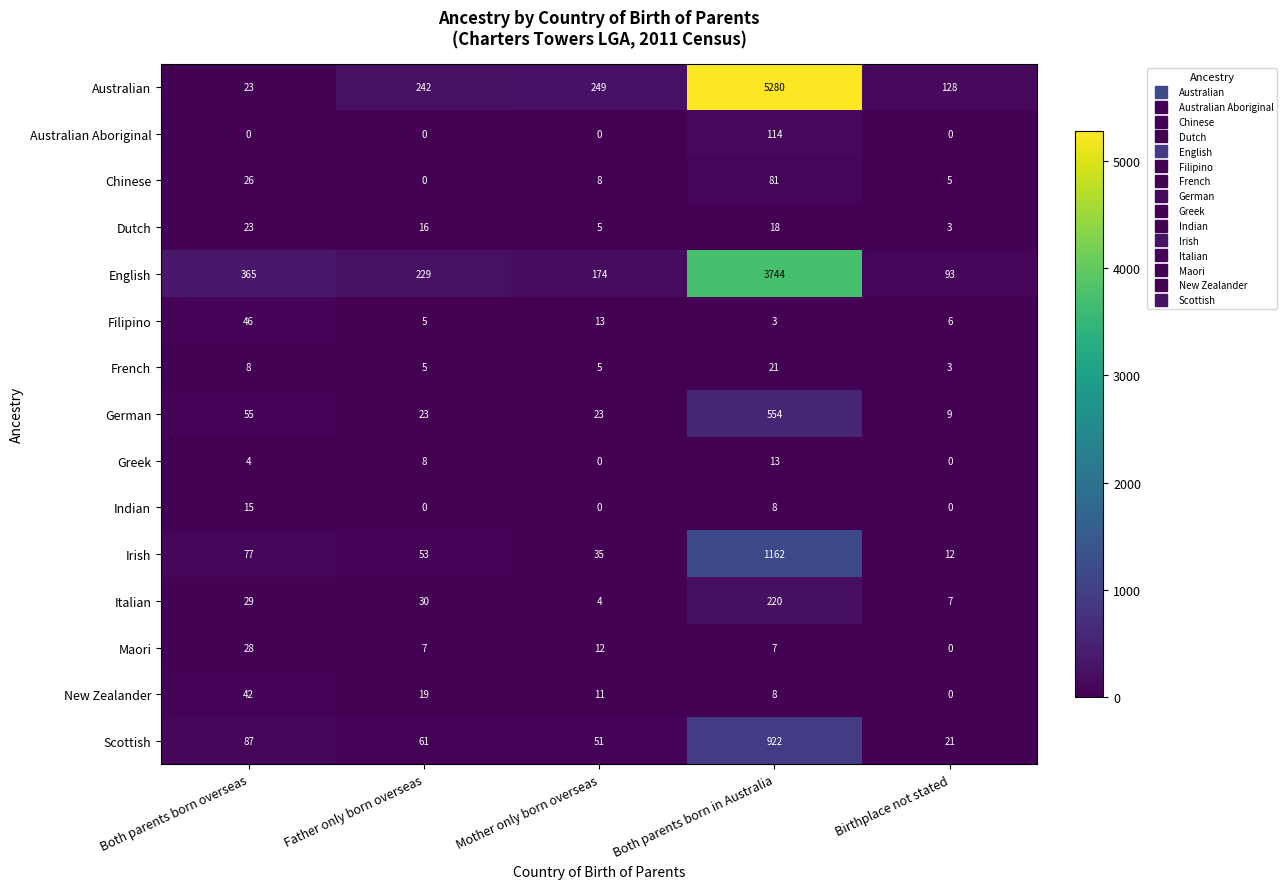

The Indian series shows -10 at Birthplace not stated. True or false?

False